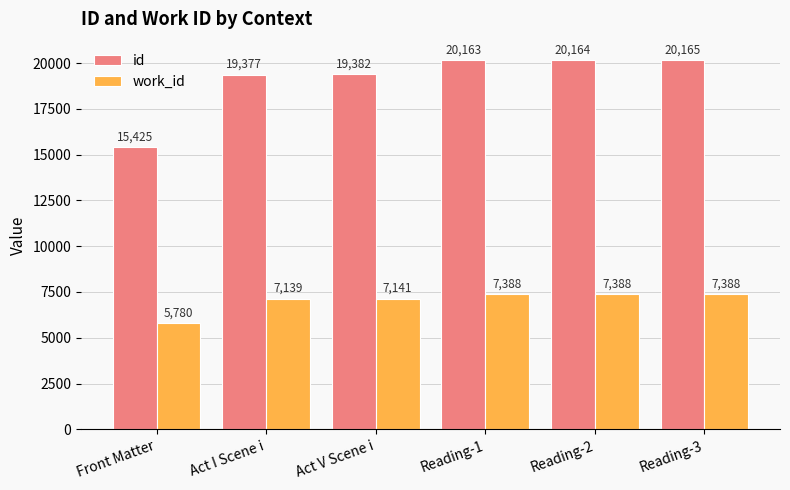

At which label does id reach its peak?

Reading-3